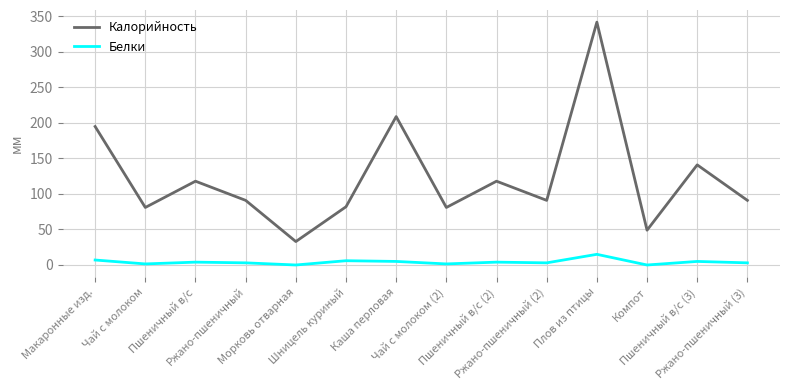

What is the lowest value of the Калорийность series?

33.0